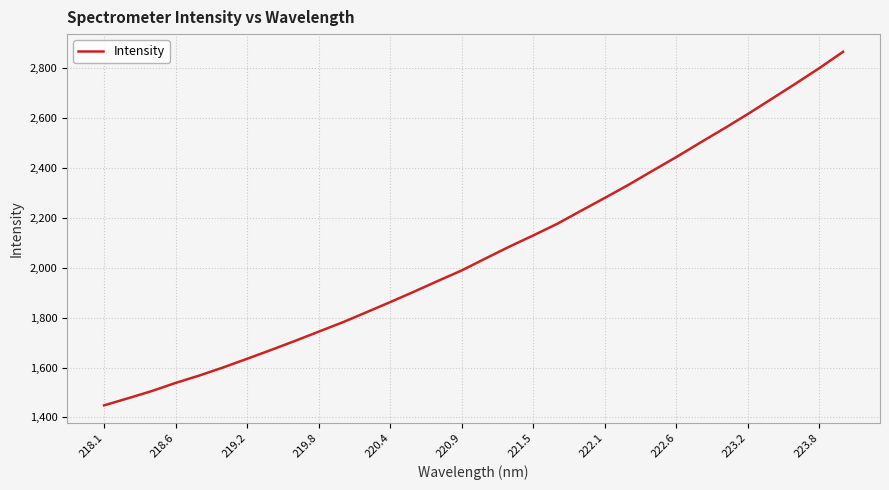

What is the maximum value shown in the chart?

2865.3